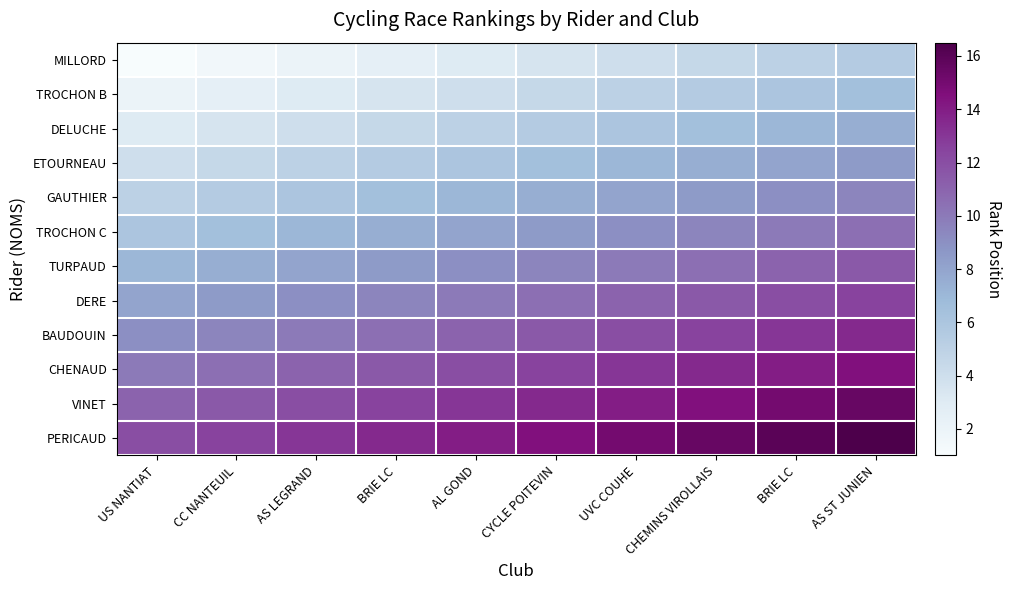

Reading left to right, transcribe all the data shown in this chart.

MILLORD: US NANTIAT=1.0	CC NANTEUIL=1.5	AS LEGRAND=2.0	BRIE LC=2.5	AL GOND=3.0	CYCLE POITEVIN=3.5	UVC COUHE=4.0	CHEMINS VIROLLAIS=4.5	BRIE LC=5.0	AS ST JUNIEN=5.5
TROCHON B: US NANTIAT=2.0	CC NANTEUIL=2.5	AS LEGRAND=3.0	BRIE LC=3.5	AL GOND=4.0	CYCLE POITEVIN=4.5	UVC COUHE=5.0	CHEMINS VIROLLAIS=5.5	BRIE LC=6.0	AS ST JUNIEN=6.5
DELUCHE: US NANTIAT=3.0	CC NANTEUIL=3.5	AS LEGRAND=4.0	BRIE LC=4.5	AL GOND=5.0	CYCLE POITEVIN=5.5	UVC COUHE=6.0	CHEMINS VIROLLAIS=6.5	BRIE LC=7.0	AS ST JUNIEN=7.5
ETOURNEAU: US NANTIAT=4.0	CC NANTEUIL=4.5	AS LEGRAND=5.0	BRIE LC=5.5	AL GOND=6.0	CYCLE POITEVIN=6.5	UVC COUHE=7.0	CHEMINS VIROLLAIS=7.5	BRIE LC=8.0	AS ST JUNIEN=8.5
GAUTHIER: US NANTIAT=5.0	CC NANTEUIL=5.5	AS LEGRAND=6.0	BRIE LC=6.5	AL GOND=7.0	CYCLE POITEVIN=7.5	UVC COUHE=8.0	CHEMINS VIROLLAIS=8.5	BRIE LC=9.0	AS ST JUNIEN=9.5
TROCHON C: US NANTIAT=6.0	CC NANTEUIL=6.5	AS LEGRAND=7.0	BRIE LC=7.5	AL GOND=8.0	CYCLE POITEVIN=8.5	UVC COUHE=9.0	CHEMINS VIROLLAIS=9.5	BRIE LC=10.0	AS ST JUNIEN=10.5
TURPAUD: US NANTIAT=7.0	CC NANTEUIL=7.5	AS LEGRAND=8.0	BRIE LC=8.5	AL GOND=9.0	CYCLE POITEVIN=9.5	UVC COUHE=10.0	CHEMINS VIROLLAIS=10.5	BRIE LC=11.0	AS ST JUNIEN=11.5
DERE: US NANTIAT=8.0	CC NANTEUIL=8.5	AS LEGRAND=9.0	BRIE LC=9.5	AL GOND=10.0	CYCLE POITEVIN=10.5	UVC COUHE=11.0	CHEMINS VIROLLAIS=11.5	BRIE LC=12.0	AS ST JUNIEN=12.5
BAUDOUIN: US NANTIAT=9.0	CC NANTEUIL=9.5	AS LEGRAND=10.0	BRIE LC=10.5	AL GOND=11.0	CYCLE POITEVIN=11.5	UVC COUHE=12.0	CHEMINS VIROLLAIS=12.5	BRIE LC=13.0	AS ST JUNIEN=13.5
CHENAUD: US NANTIAT=10.0	CC NANTEUIL=10.5	AS LEGRAND=11.0	BRIE LC=11.5	AL GOND=12.0	CYCLE POITEVIN=12.5	UVC COUHE=13.0	CHEMINS VIROLLAIS=13.5	BRIE LC=14.0	AS ST JUNIEN=14.5
VINET: US NANTIAT=11.0	CC NANTEUIL=11.5	AS LEGRAND=12.0	BRIE LC=12.5	AL GOND=13.0	CYCLE POITEVIN=13.5	UVC COUHE=14.0	CHEMINS VIROLLAIS=14.5	BRIE LC=15.0	AS ST JUNIEN=15.5
PERICAUD: US NANTIAT=12.0	CC NANTEUIL=12.5	AS LEGRAND=13.0	BRIE LC=13.5	AL GOND=14.0	CYCLE POITEVIN=14.5	UVC COUHE=15.0	CHEMINS VIROLLAIS=15.5	BRIE LC=16.0	AS ST JUNIEN=16.5